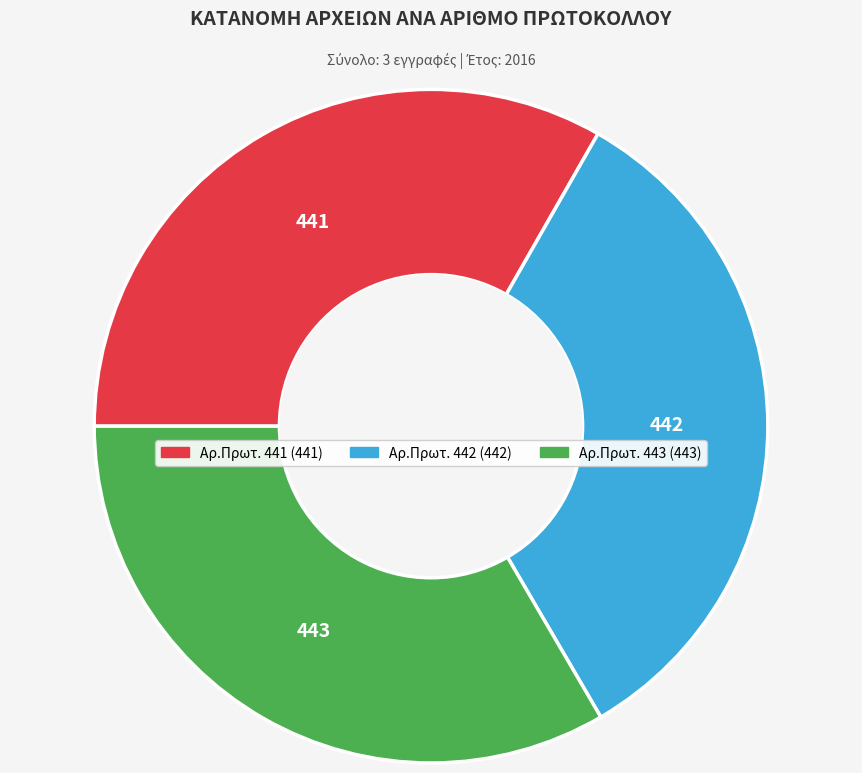

Is there a majority slice in this chart?

No